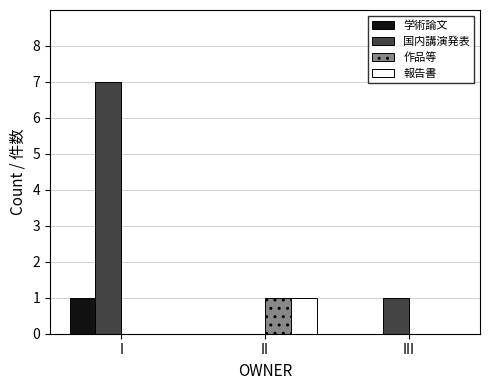

How many series are shown in this chart?

4